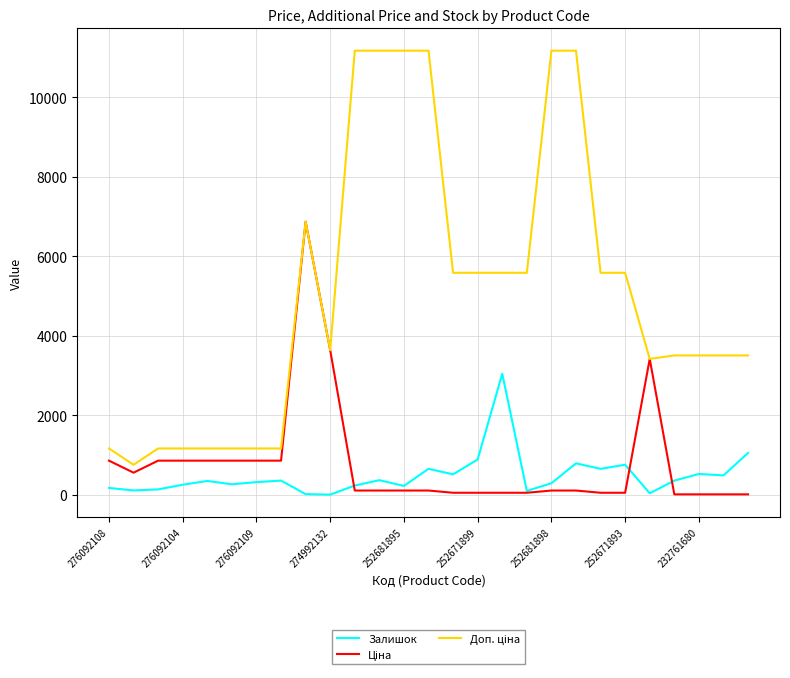

What is the maximum value for Залишок?

3048.0